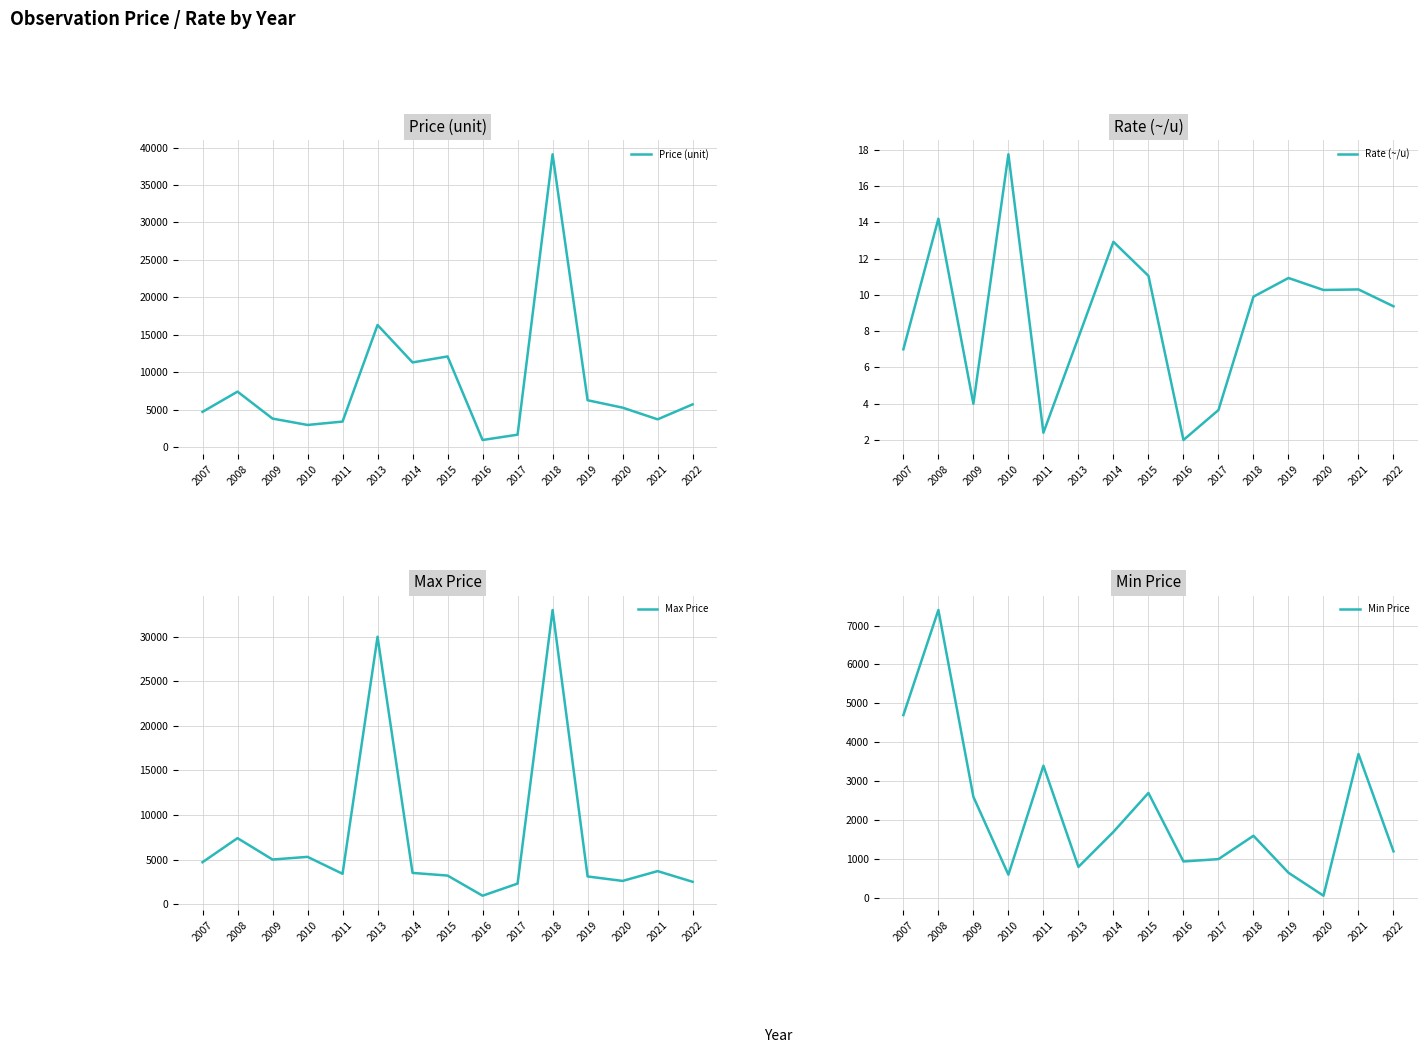

Which series has the largest total across all categories?

Price (unit)